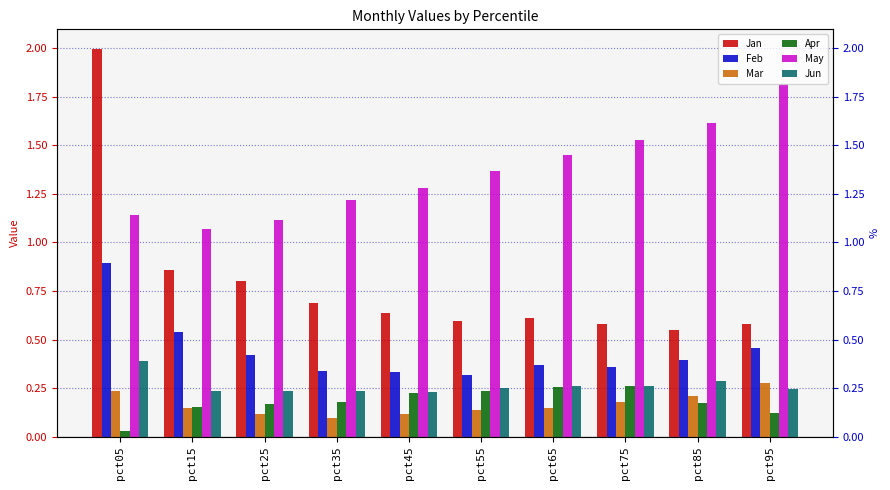

The Jan series shows 0.6 at pct45. True or false?

True